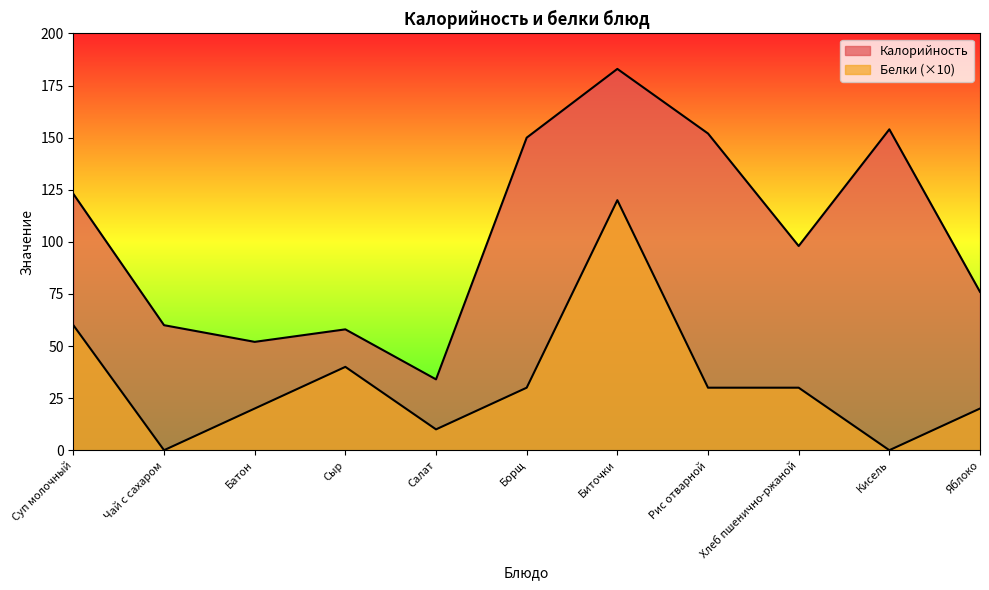

Which series changed the most between Салат and Борщ?

Калорийность